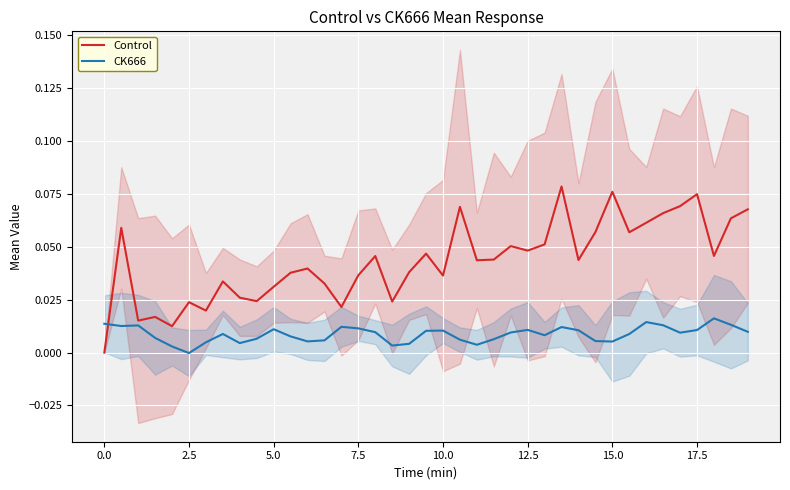

List the series in order of their peak value, lowest first.

CK666, Control